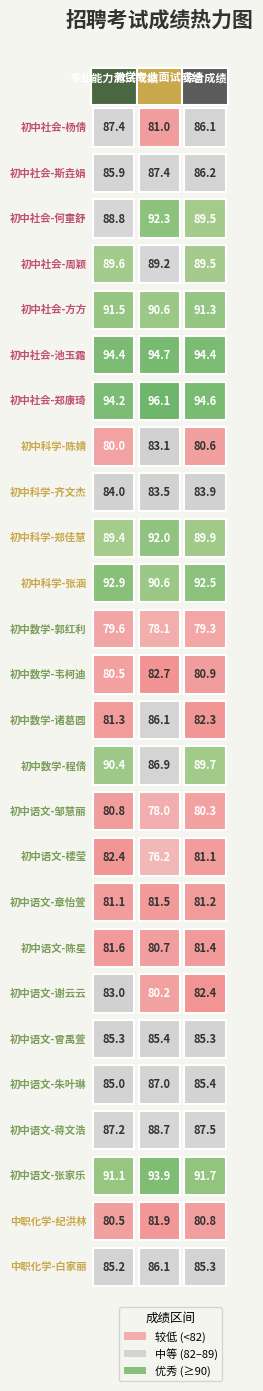

At 初中社会-方方, list the series in order from smallest to largest.

教学专业面试成绩, 综合成绩, 专业能力测试成绩